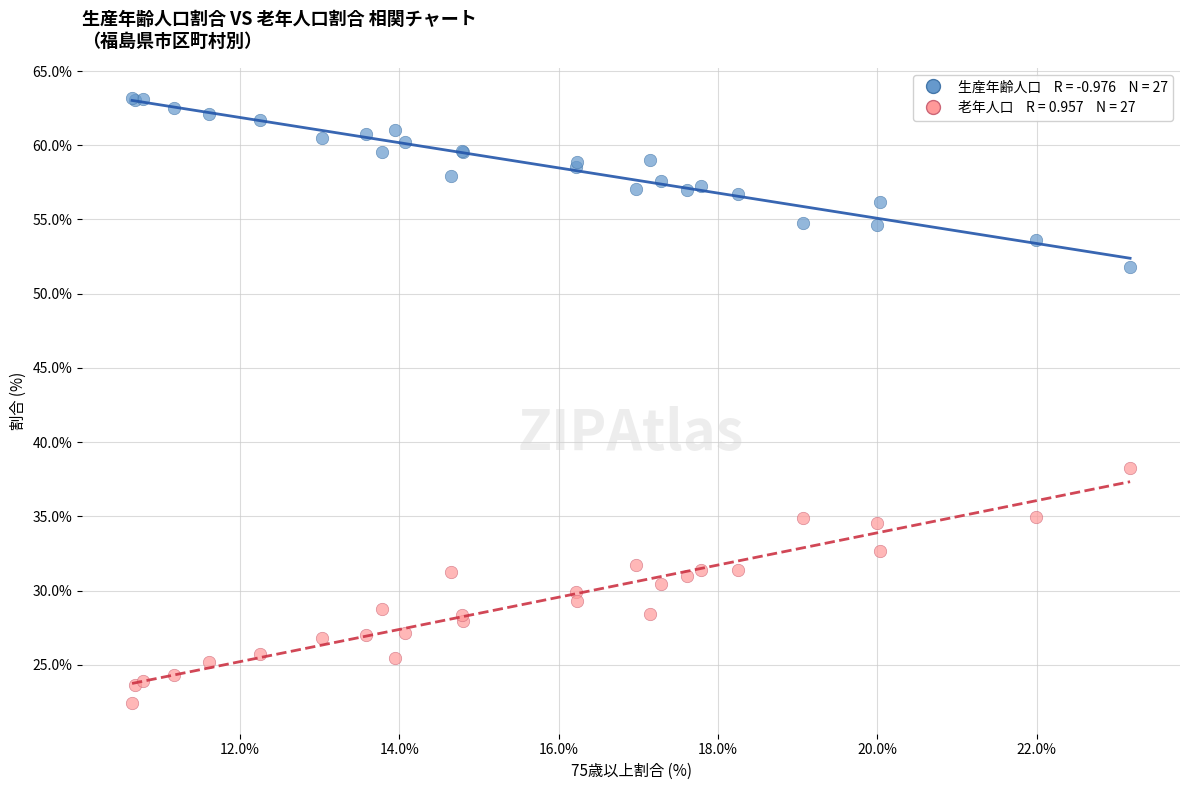

Across all series, what Y value is closest to 42?

38.2